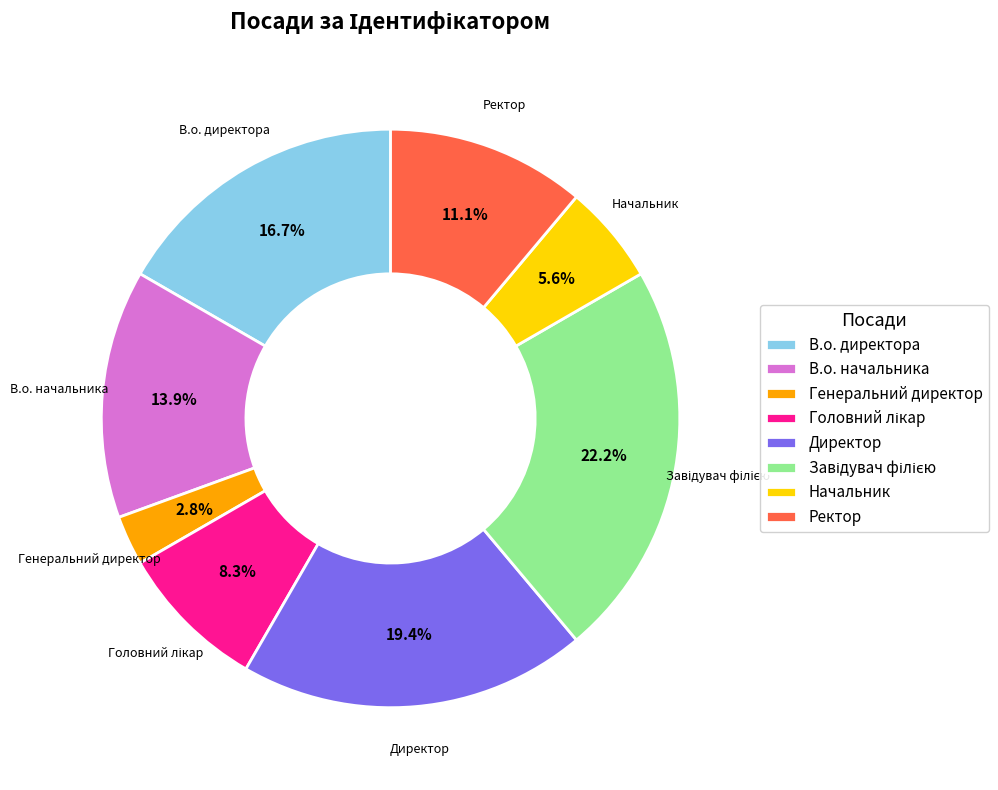

Approximately how many times larger is the value at Начальник compared to В.о. директора?

0.3